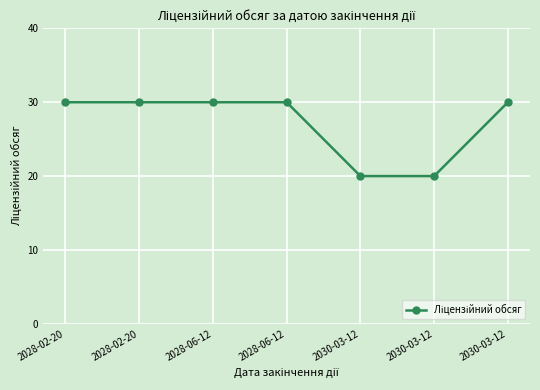

List the labels in order of value, smallest first.

2030-03-12, 2030-03-12, 2028-02-20, 2028-02-20, 2028-06-12, 2028-06-12, 2030-03-12